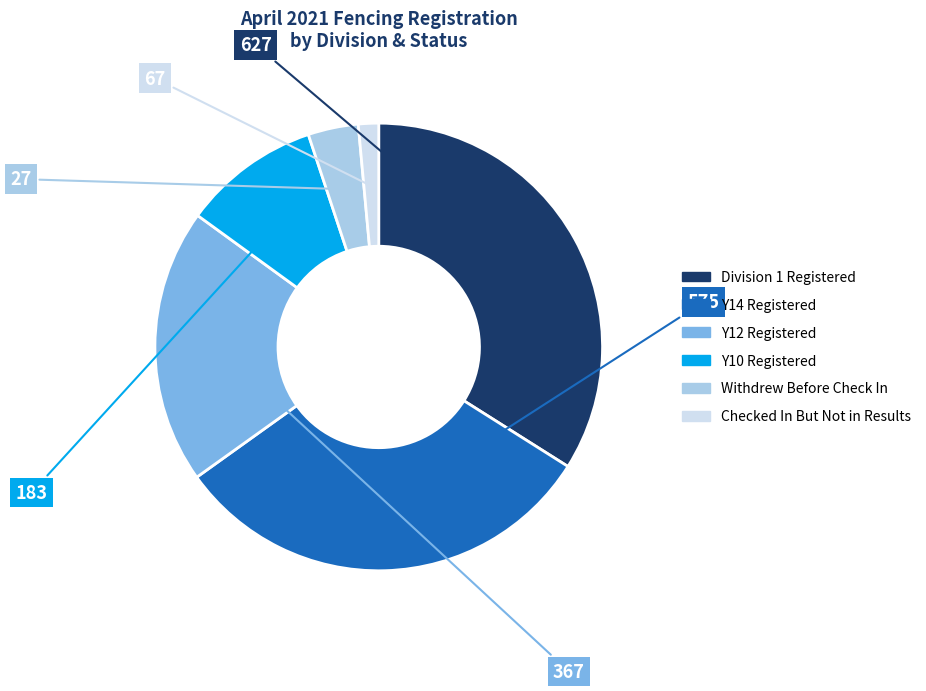

Which slice is the largest?

Division 1